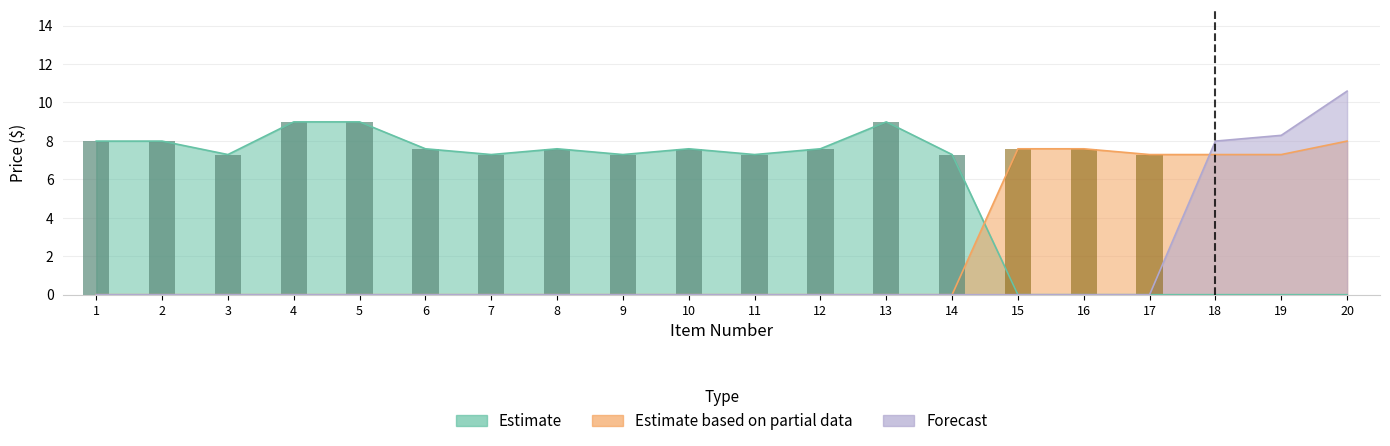

How many positive values does the Estimate based on partial data series have?

6